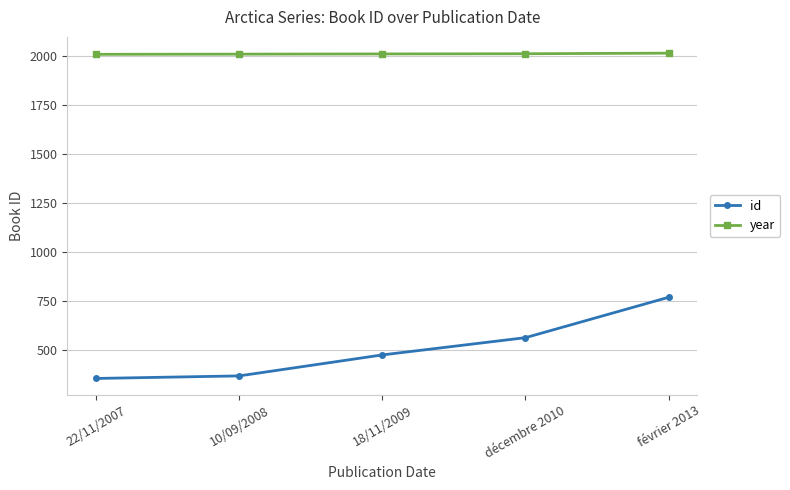

Which series has the widest spread of values?

id